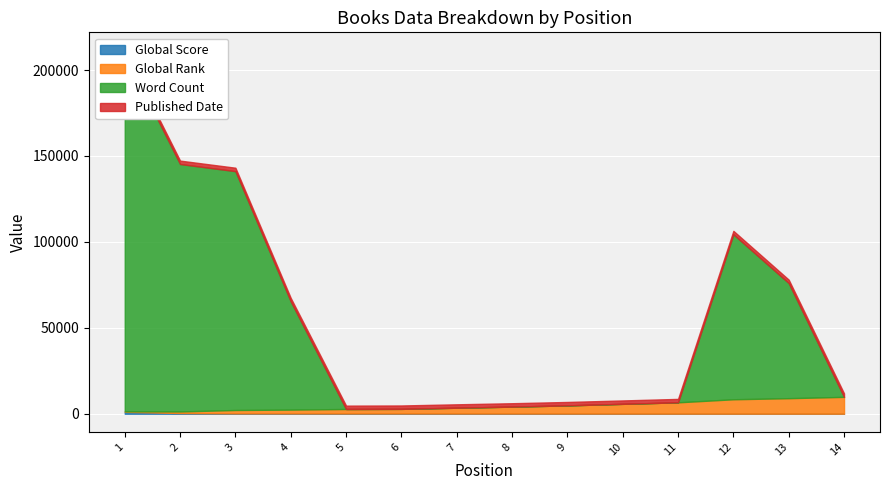

Is it true that Published Date equals 1987 at 2?

True